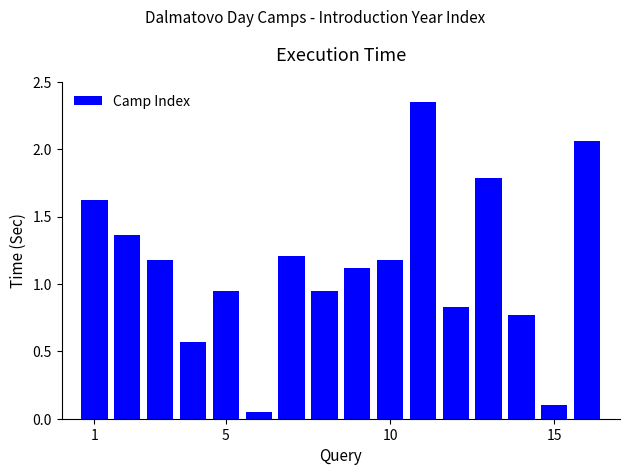

How many categories are shown in the chart?

16